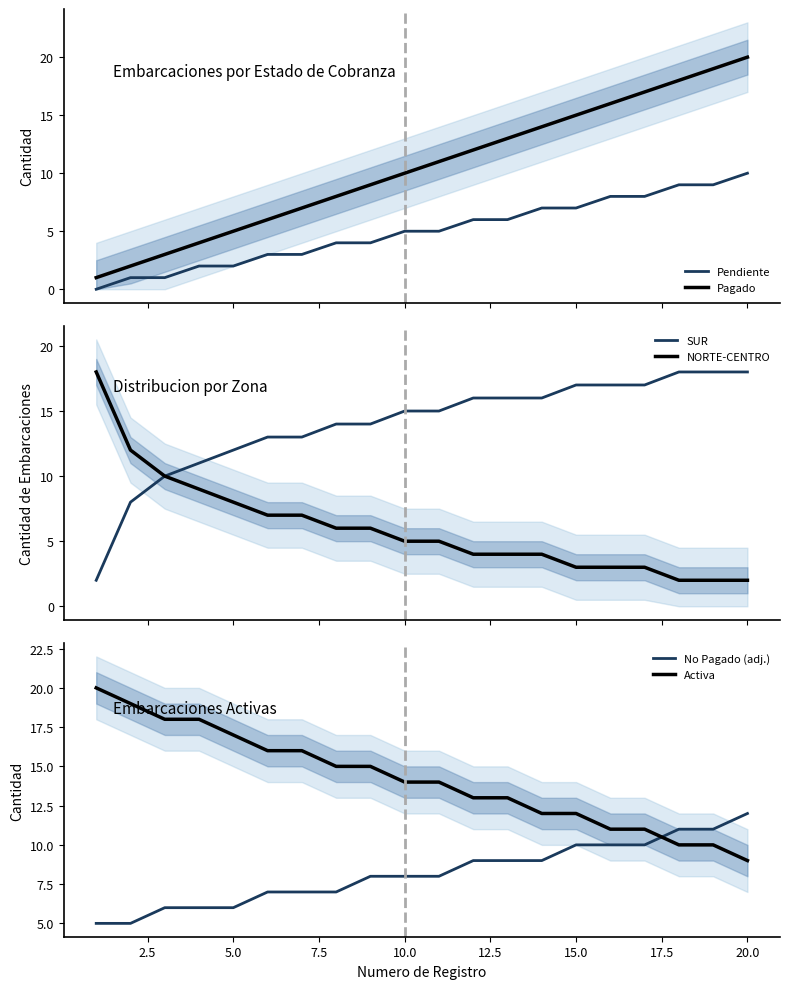

What is the highest value of the NORTE-CENTRO series?

18